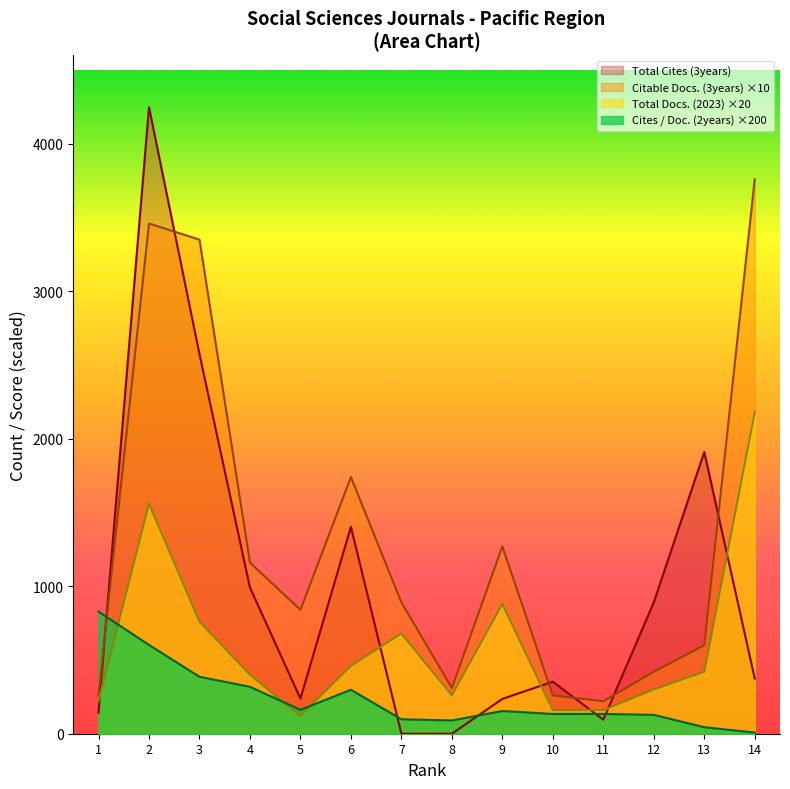

In Cites / Doc. (2years), how many points are lower than both neighbors (excluding endpoints)?

2